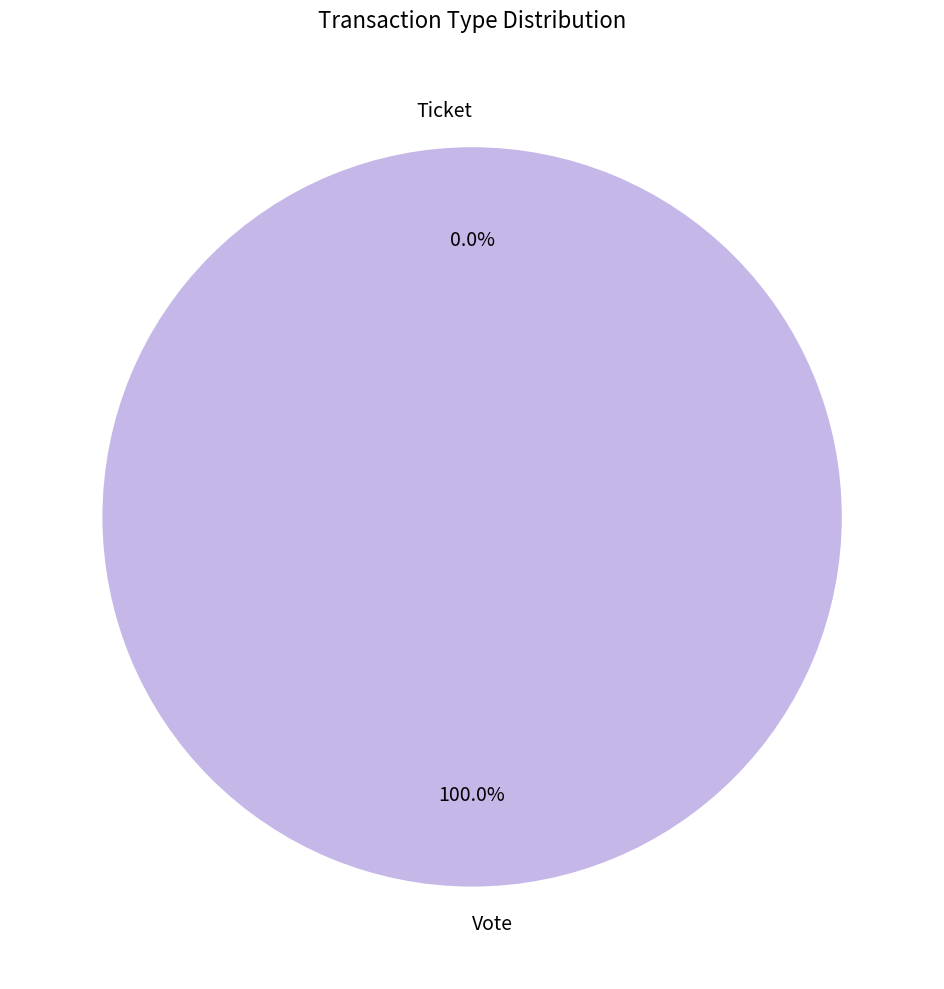

Which category accounts for the majority?

Vote